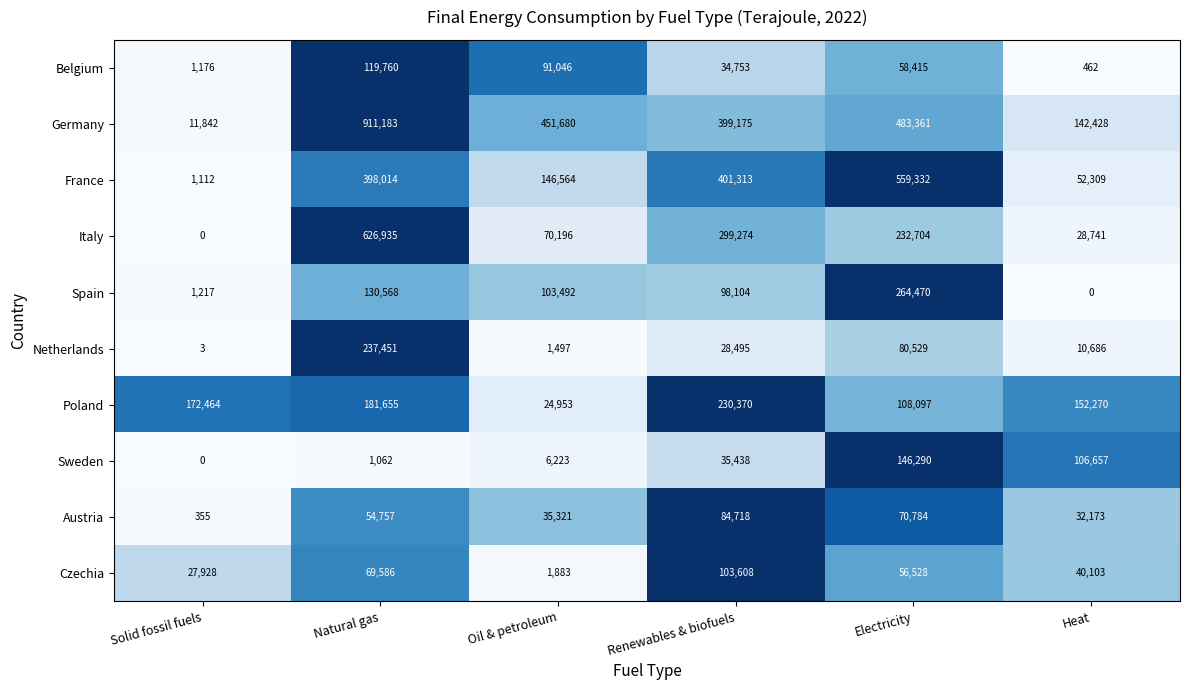

What is the sum of all Spain values?

597851